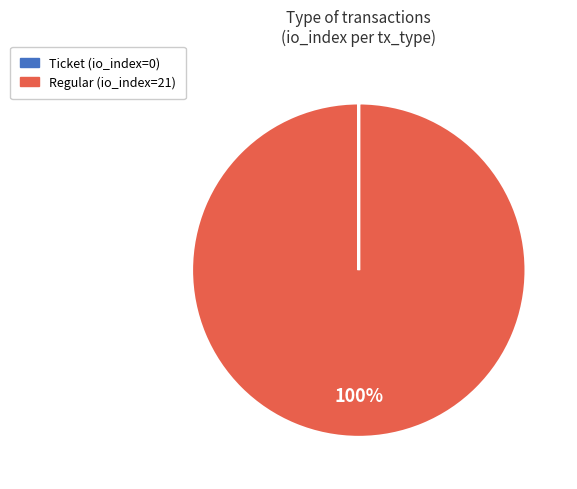

Which slice is the largest?

Regular